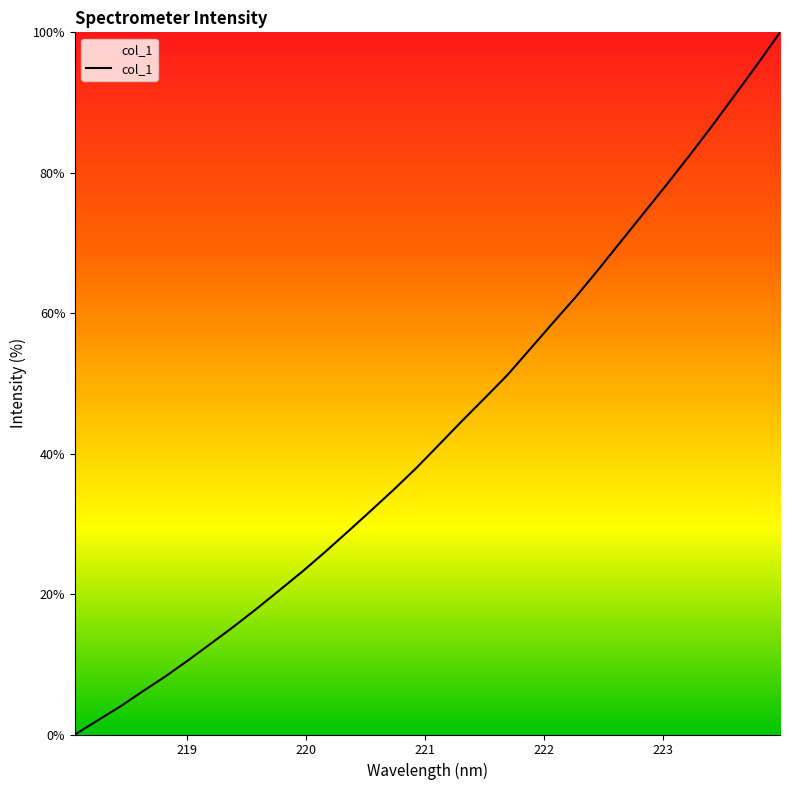

What is the maximum value shown in the chart?

100.0